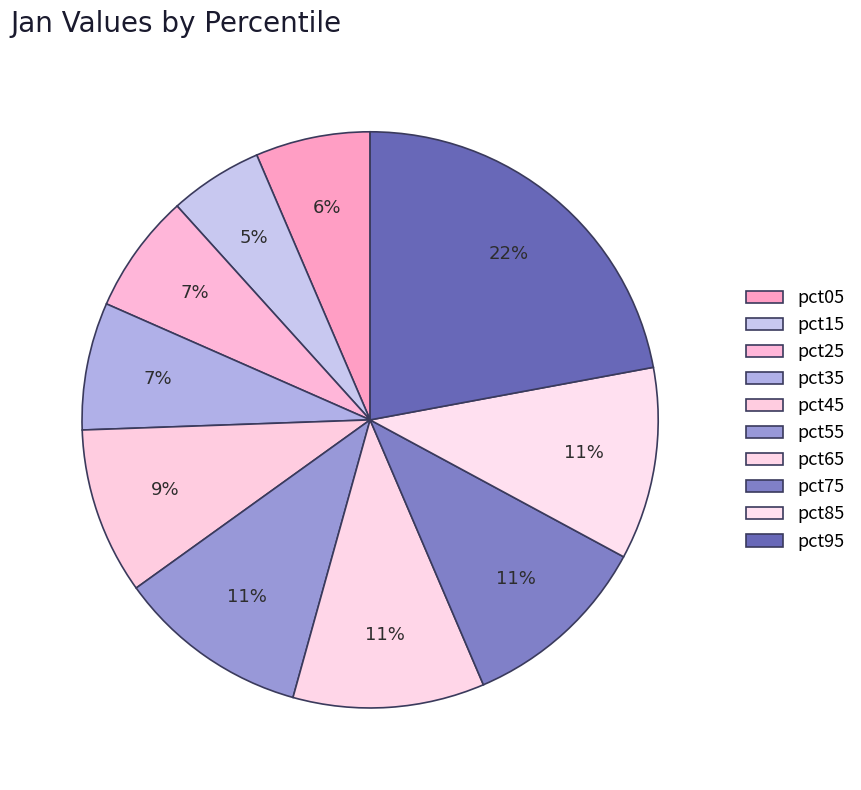

To the nearest percent, what is the combined percentage of pct65 and pct55?

22%